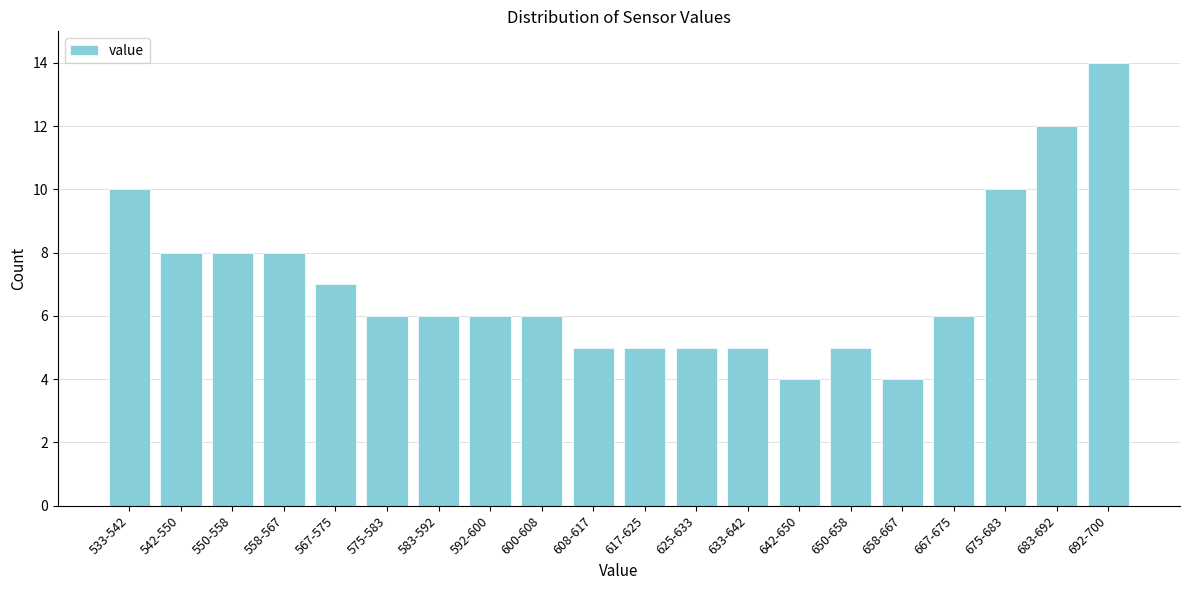

Reading right to left, transcribe all the data shown in this chart.

14	12	10	6	4	5	4	5	5	5	5	6	6	6	6	7	8	8	8	10